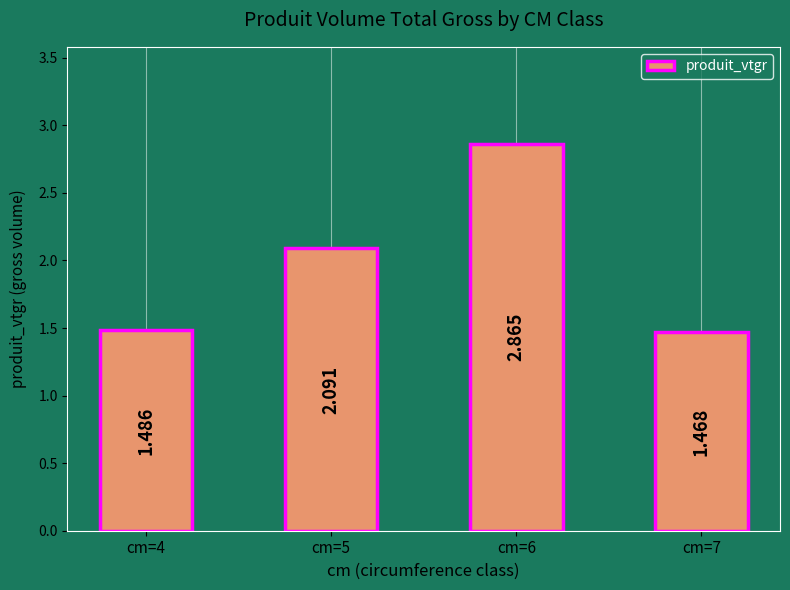

Count the number of values greater than 2.

2